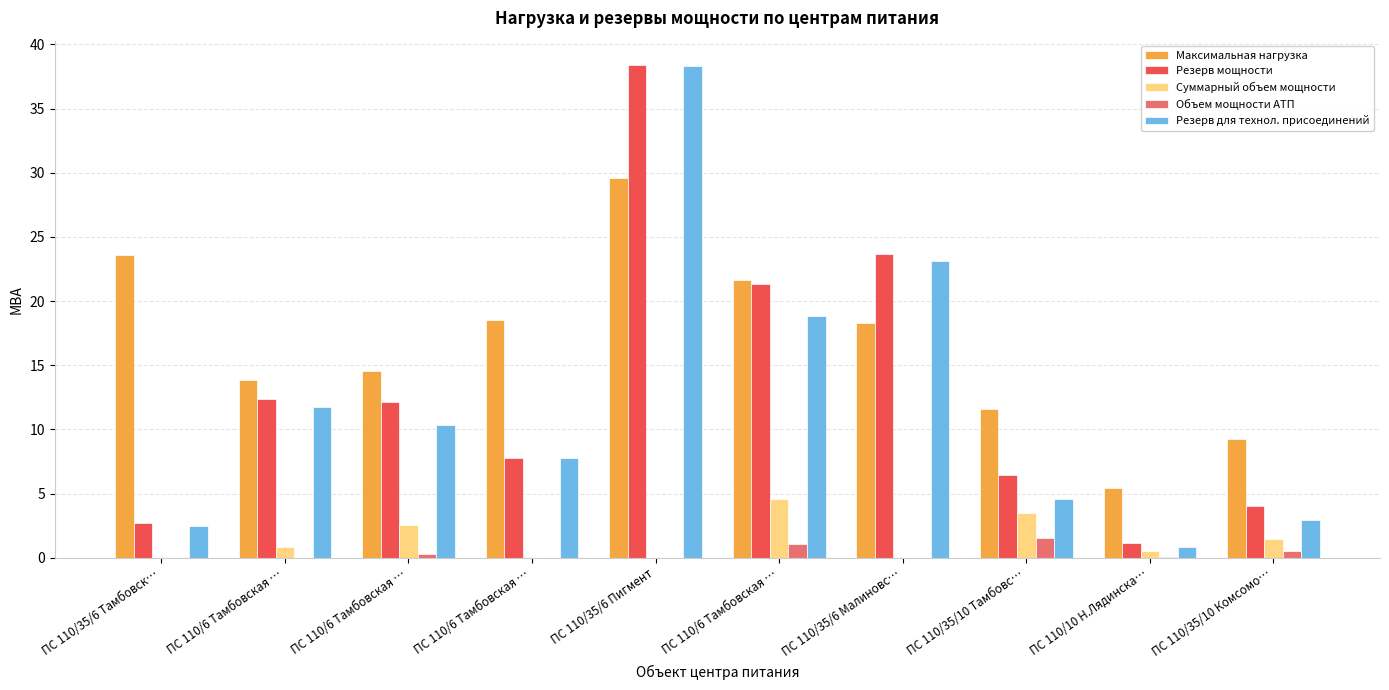

What are all the series names shown in the legend?

Максимальная нагрузка, Резерв мощности, Суммарный объем мощности, Объем мощности АТП, Резерв для технол. присоединений